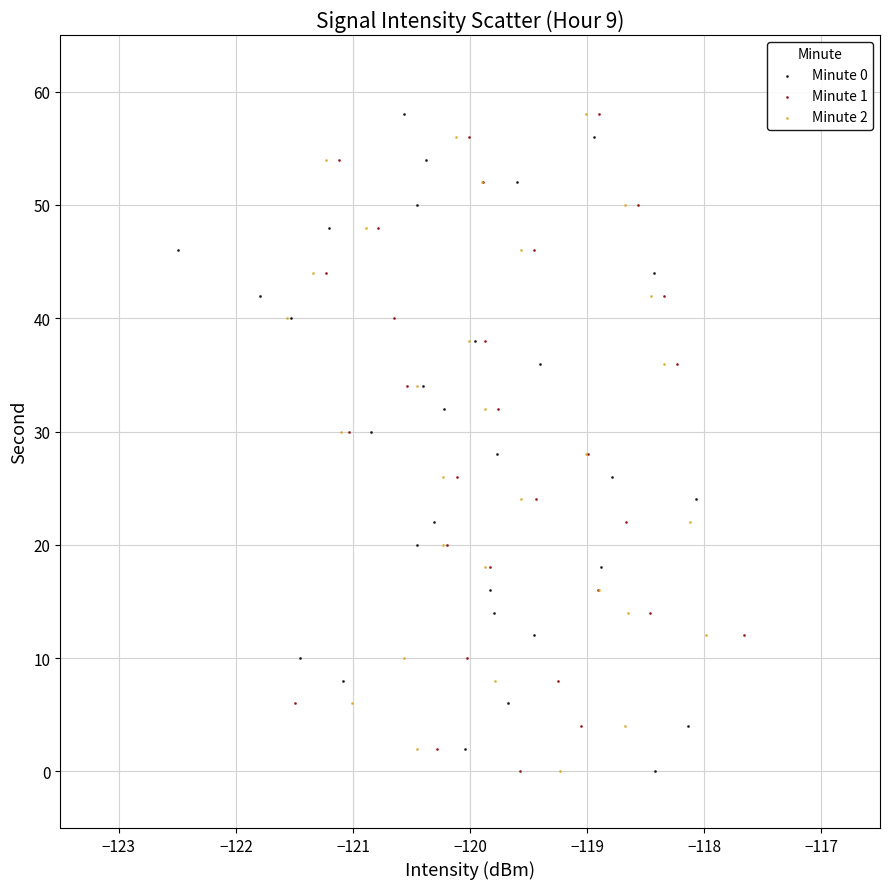

What are all the series names shown in the legend?

Minute 0, Minute 1, Minute 2